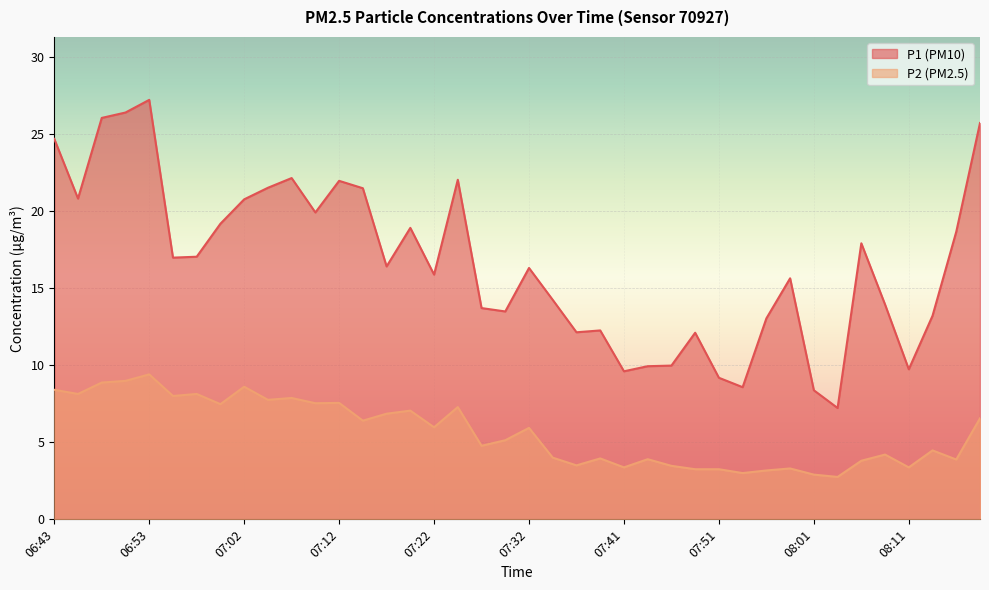

Count the number of categories in the chart.

40